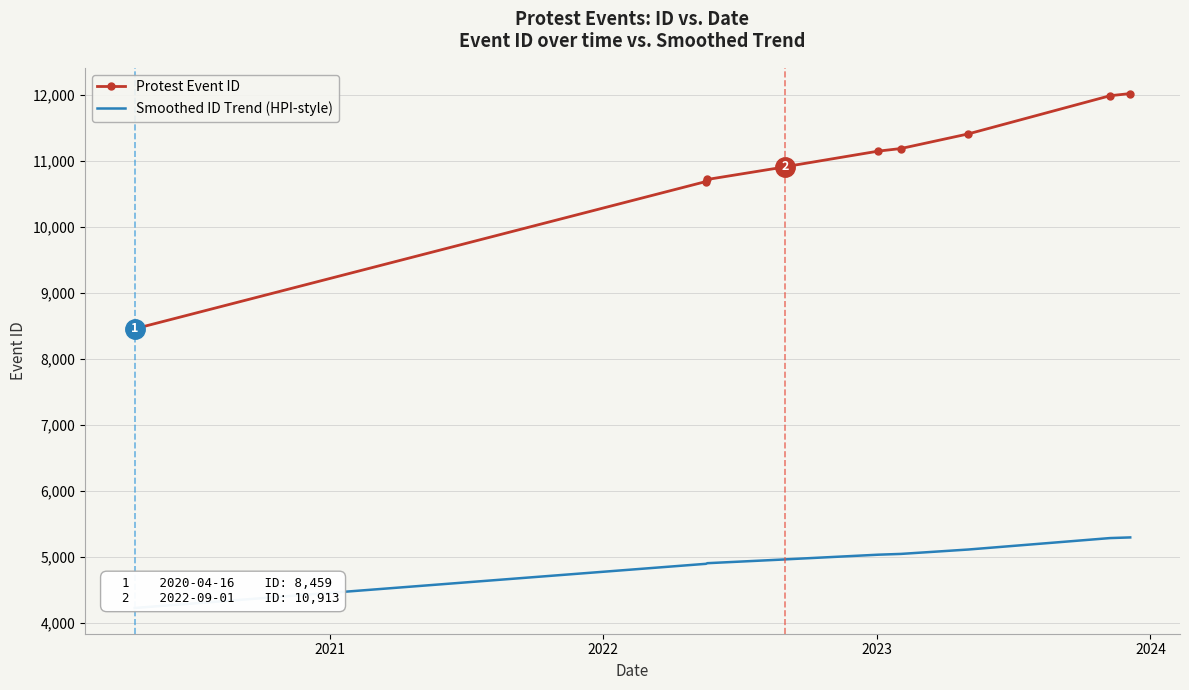

Rank the series by their maximum value, from lowest to highest.

Smoothed ID Trend (HPI-style), Protest Event ID